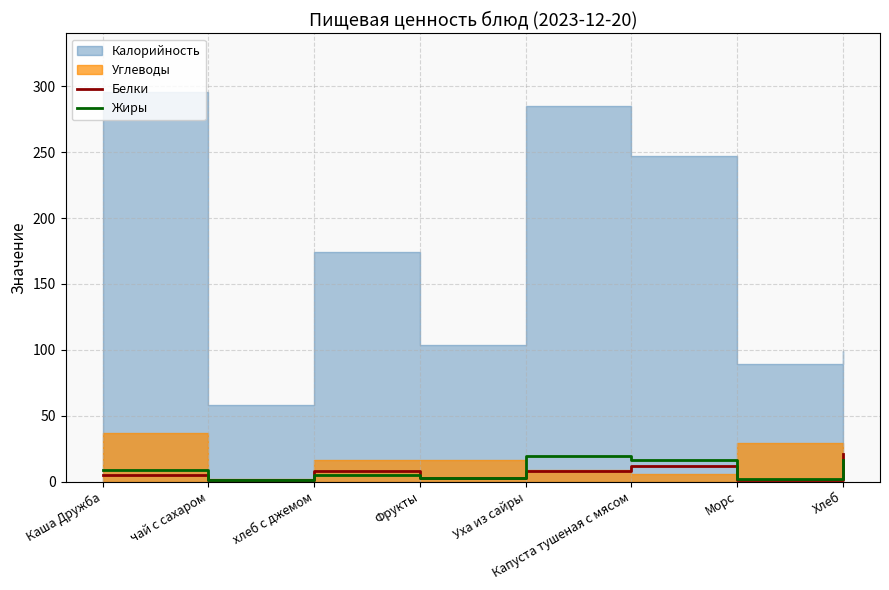

What is the difference between the maximum and minimum values in the Белки series?

20